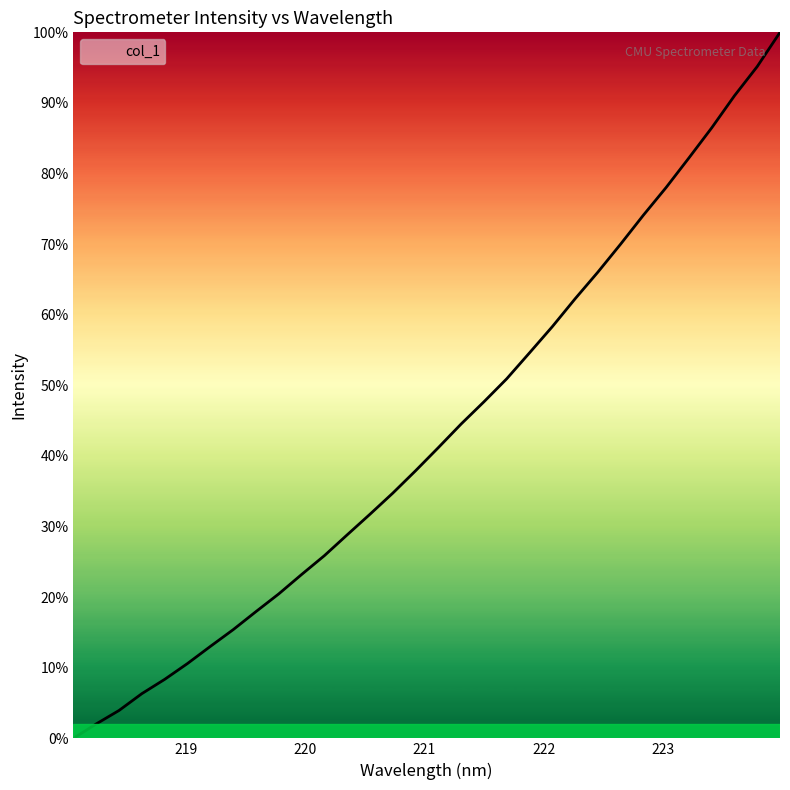

True or false: the data has more than 2 interior local peaks.

False